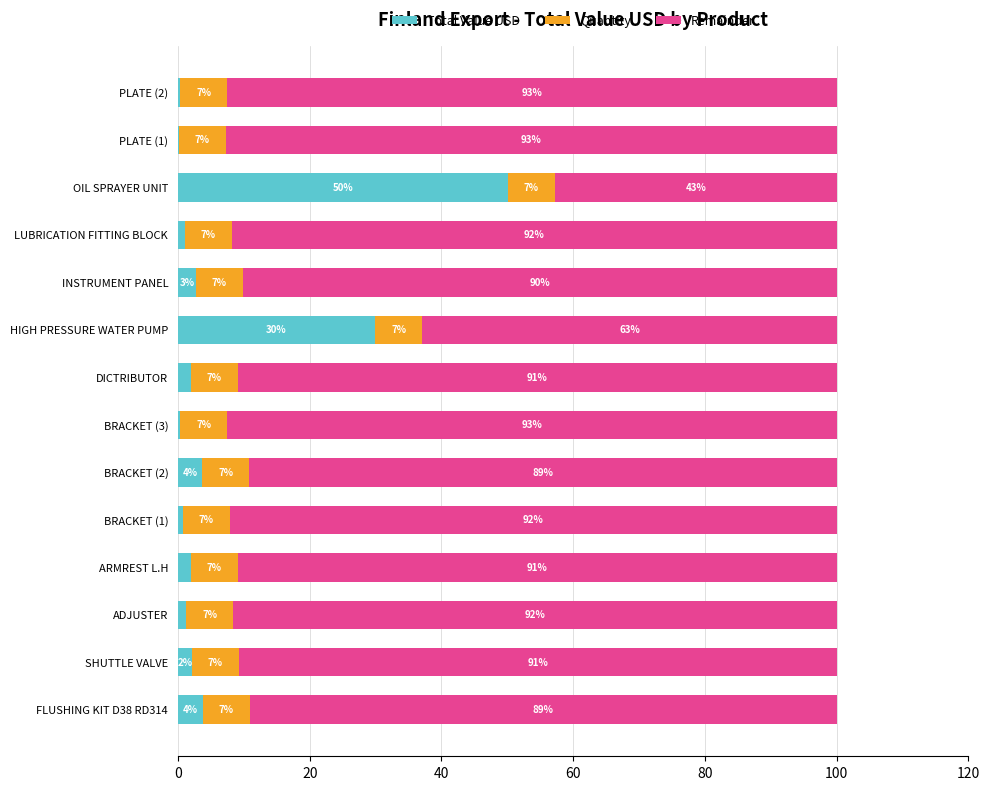

Read the Total Value USD value at INSTRUMENT PANEL.

2.7